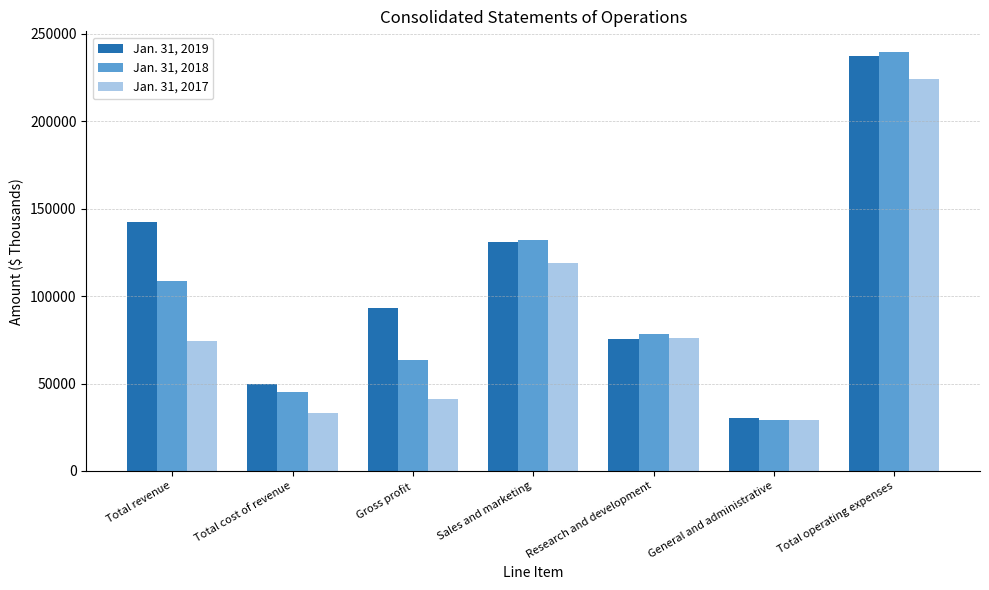

What is the sum of the Jan. 31, 2017 values at Total operating expenses and Total cost of revenue?

257400